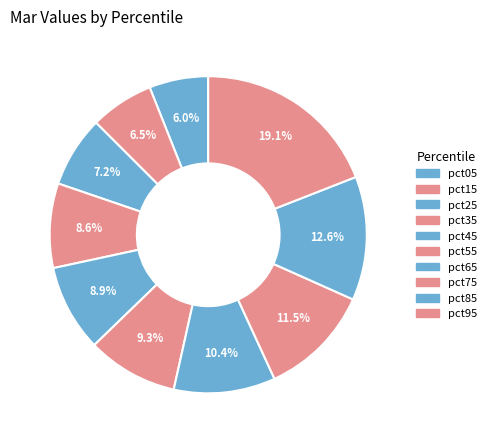

Rank the categories by value from highest to lowest.

pct95, pct85, pct75, pct65, pct55, pct45, pct35, pct25, pct15, pct05